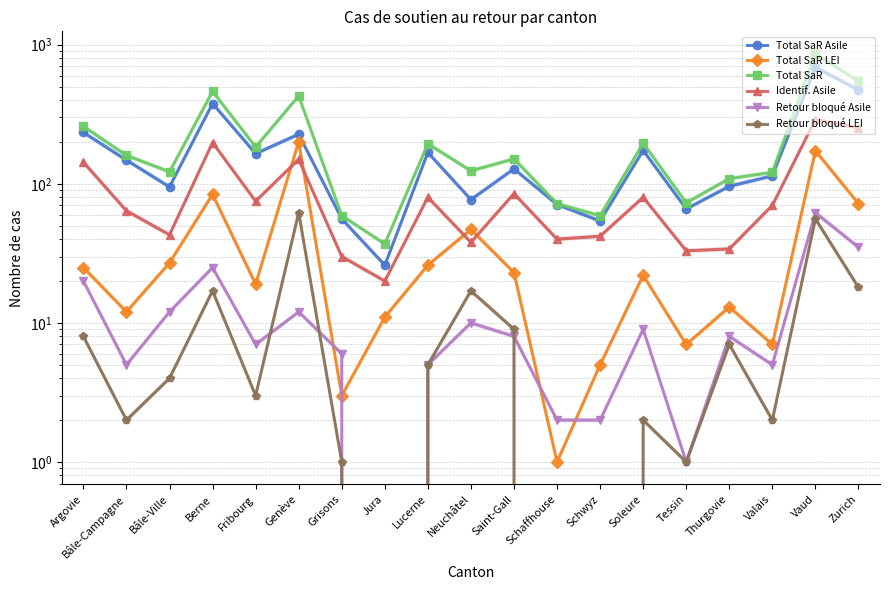

Where is Retour bloqué Asile nearest to the value 31?

Zurich